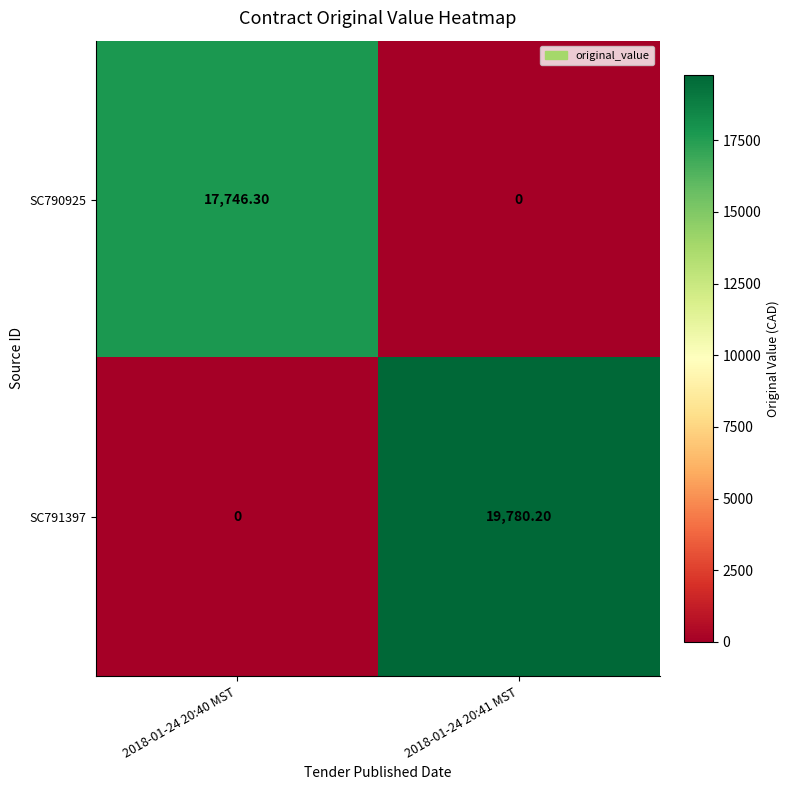

Which series has the widest spread of values?

SC791397